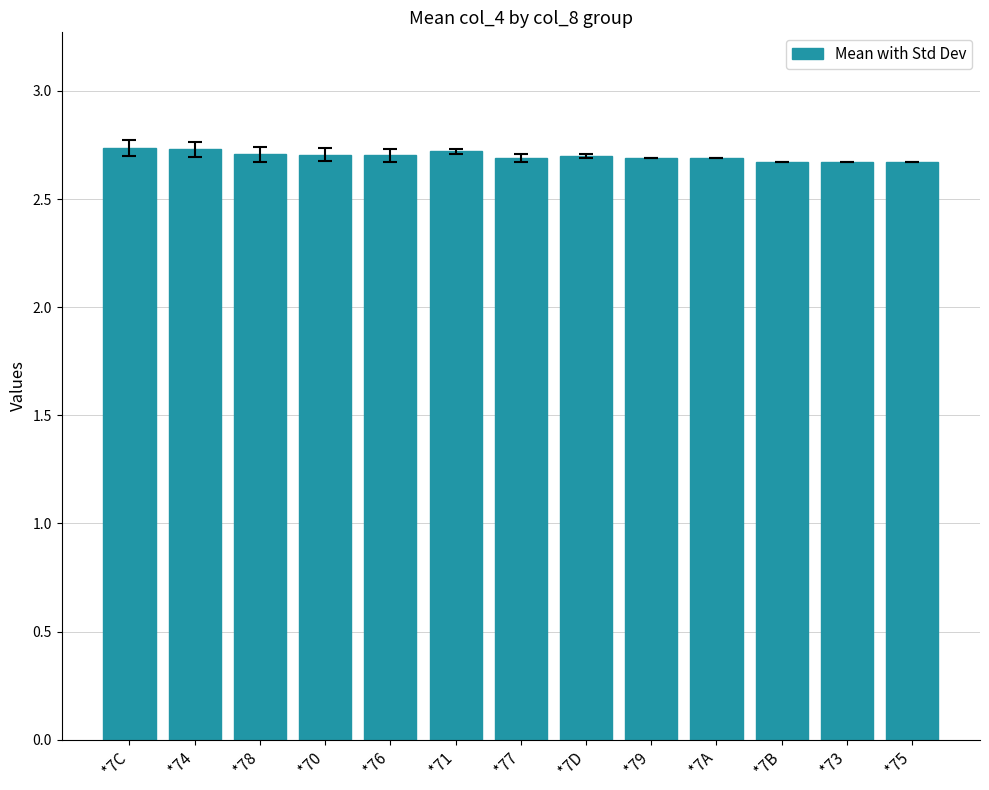

The value at *75 is 3.6. True or false?

False